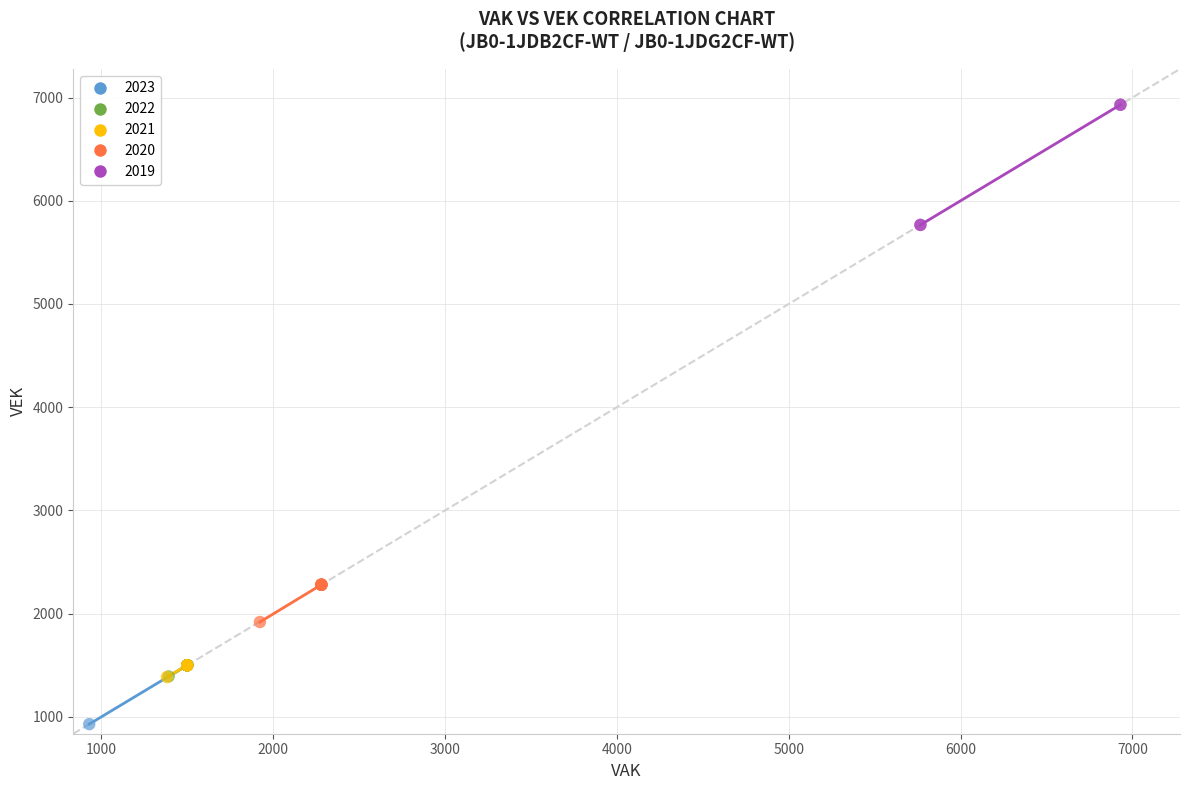

Which series contains the highest Y value?

2019